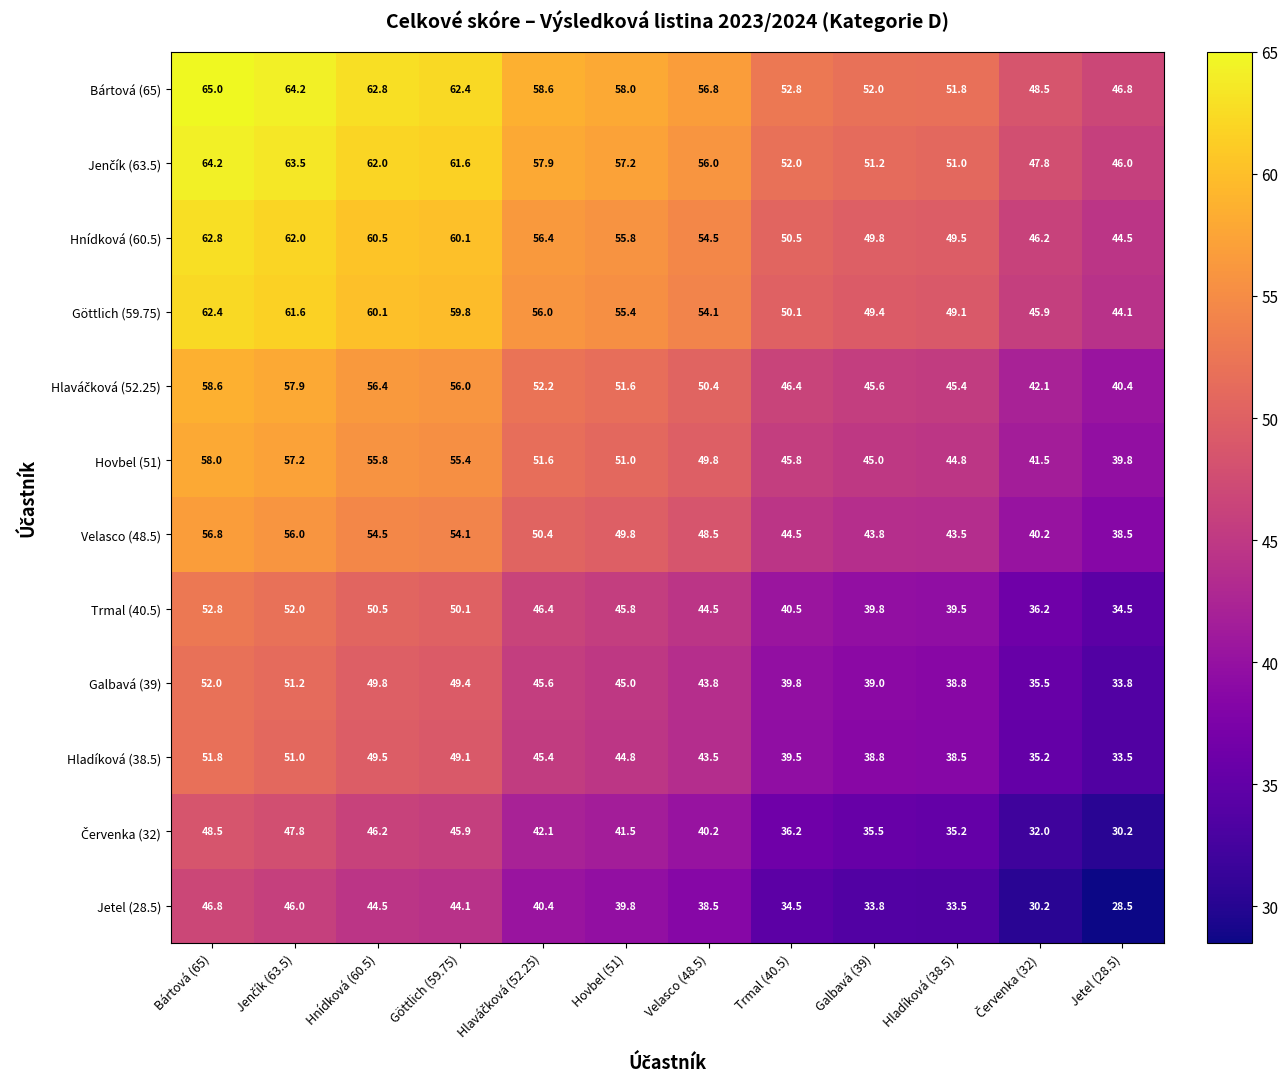

Which label corresponds to the largest value in the chart?

Bártová (65)